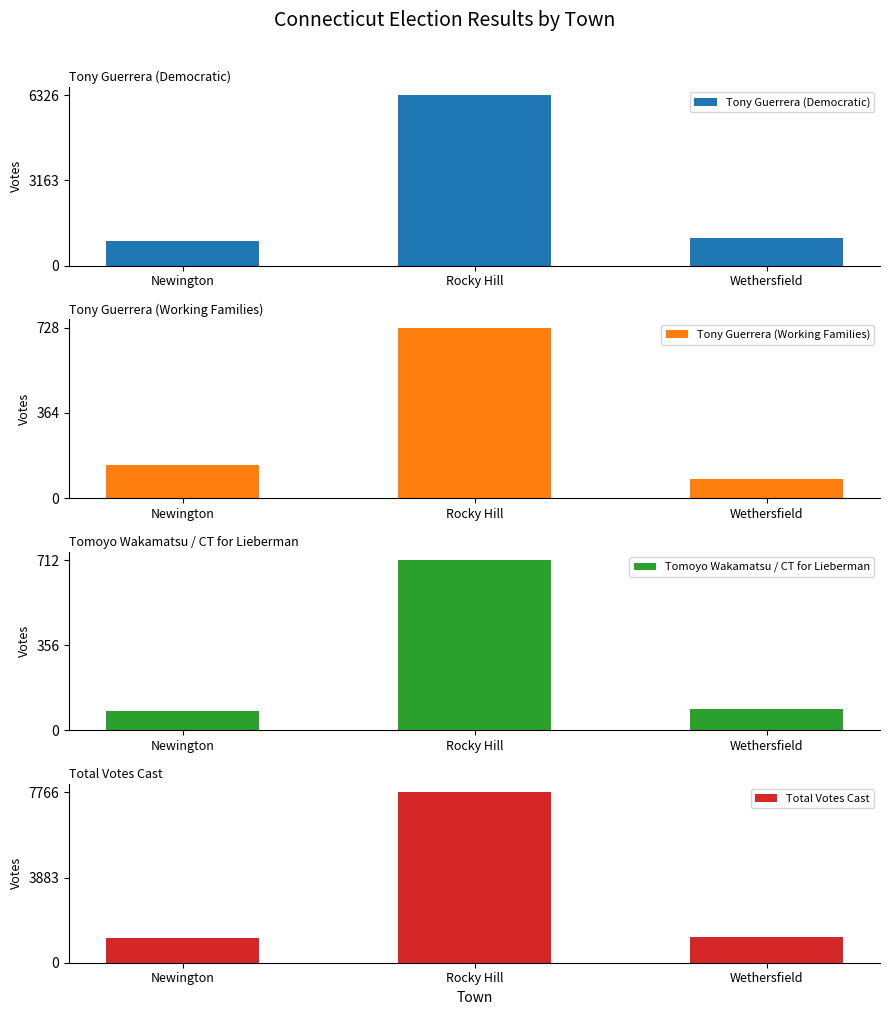

What is the difference between the Tomoyo Wakamatsu / CT for Lieberman values at Rocky Hill and Newington?

632